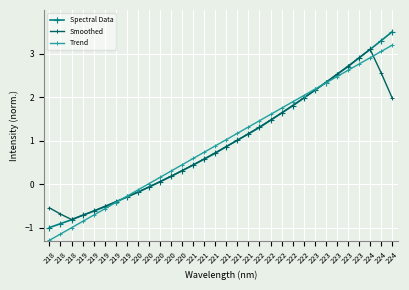

How many lines are shown in the chart?

3